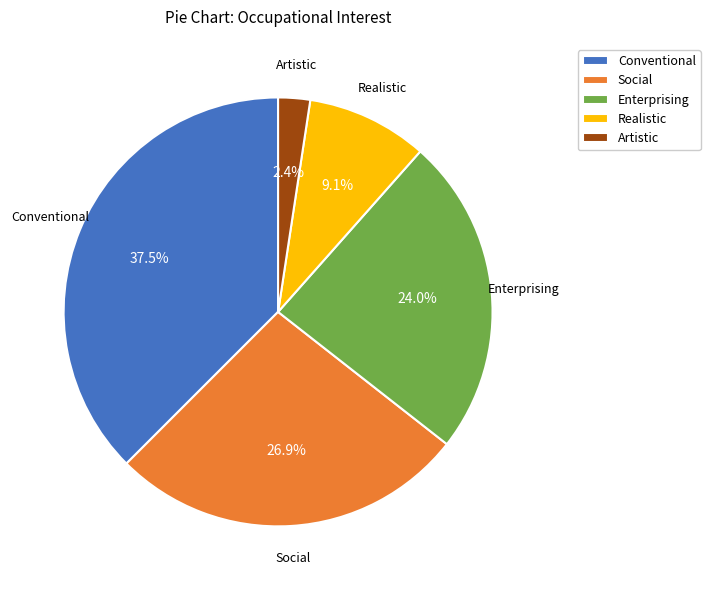

Does Social represent more than half of the total?

No